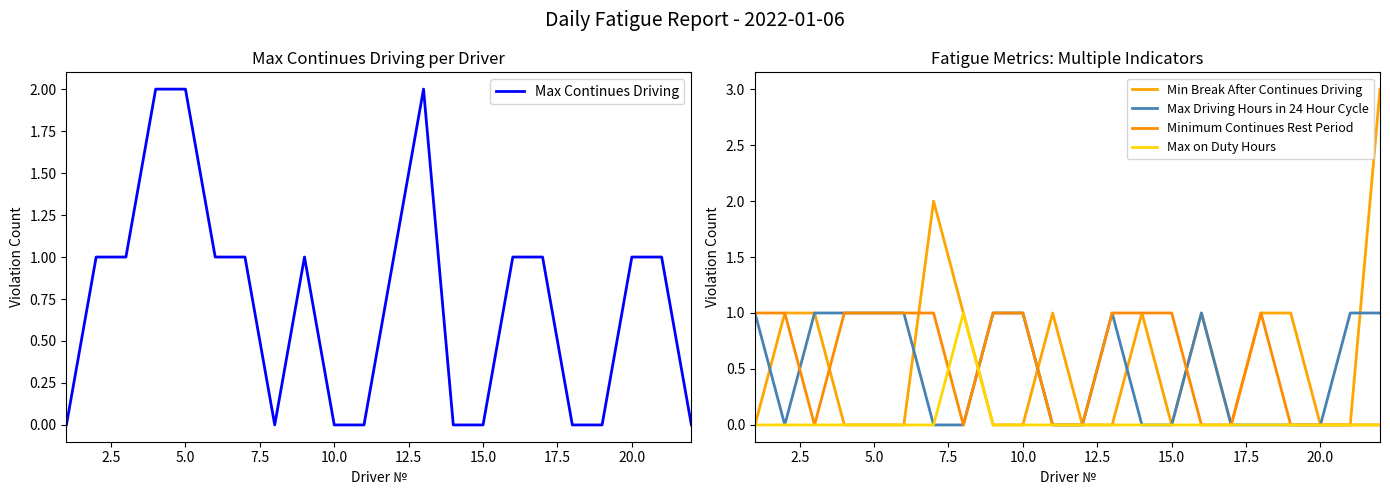

What are all the series names shown in the legend?

Max Continues Driving, Min Break After Continues Driving, Max Driving Hours in 24 Hour Cycle, Minimum Continues Rest Period, Max on Duty Hours